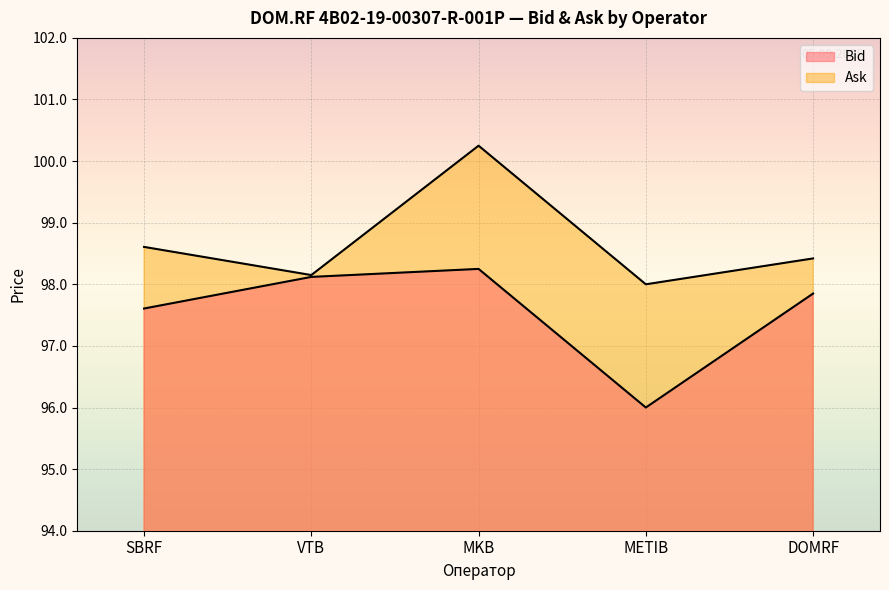

What is the difference between the Bid values at SBRF and DOMRF?

0.2